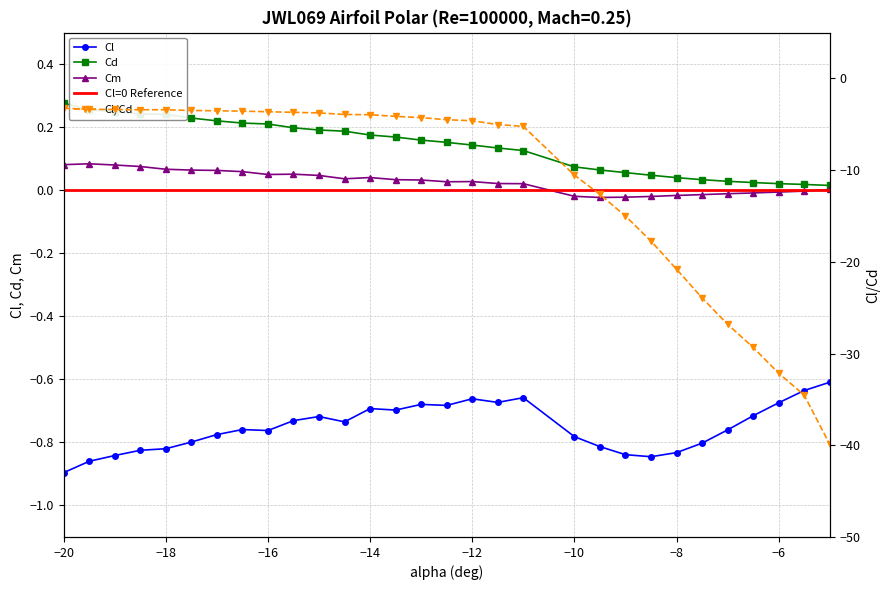

List the series in order of their peak value, highest first.

Cd, Cm, Cl, Cl/Cd